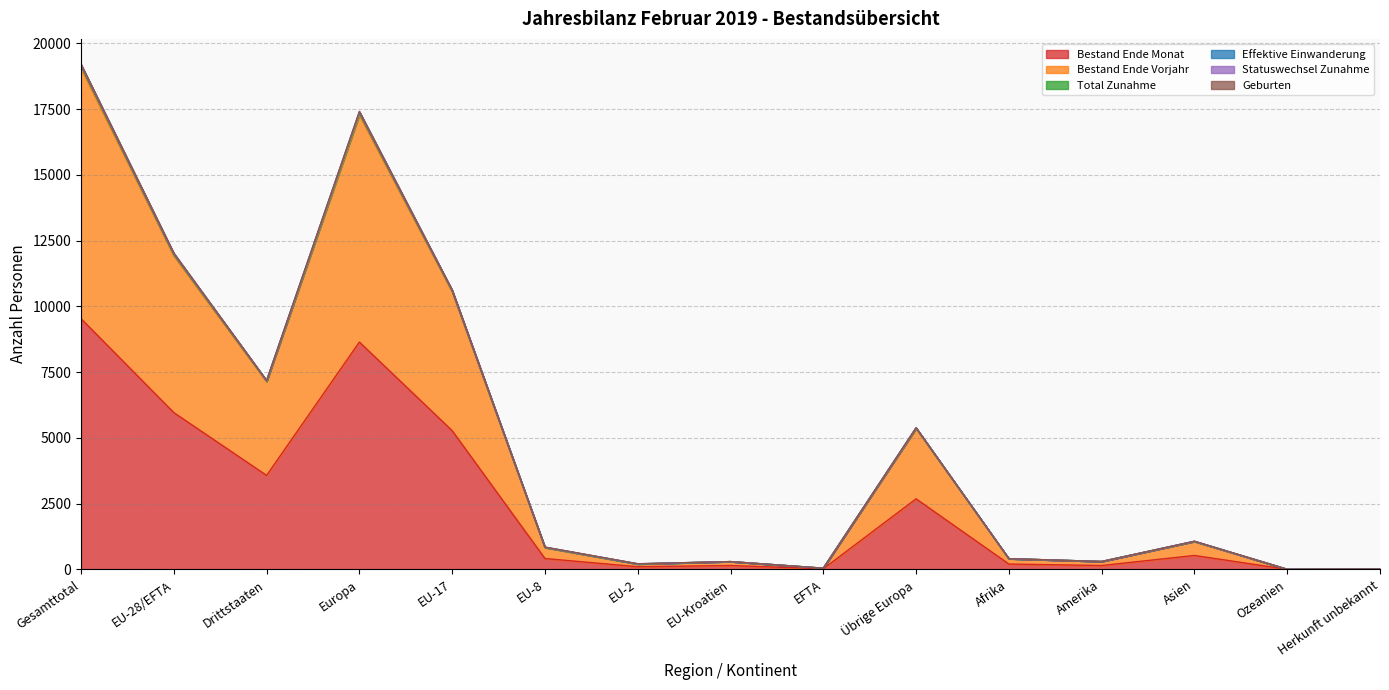

What is the highest value of the Bestand Ende Monat series?

9531